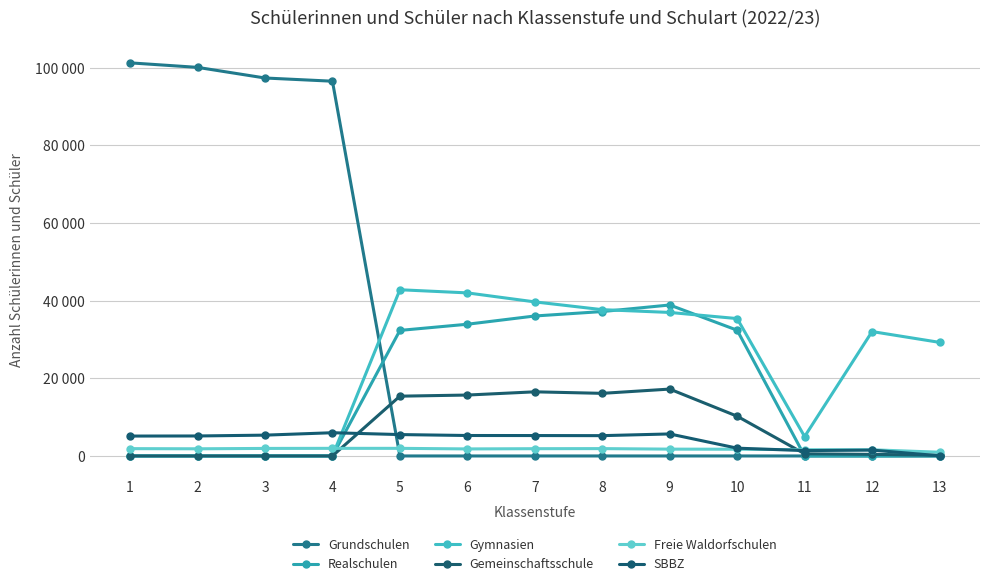

Does the chart have visible grid lines?

Yes